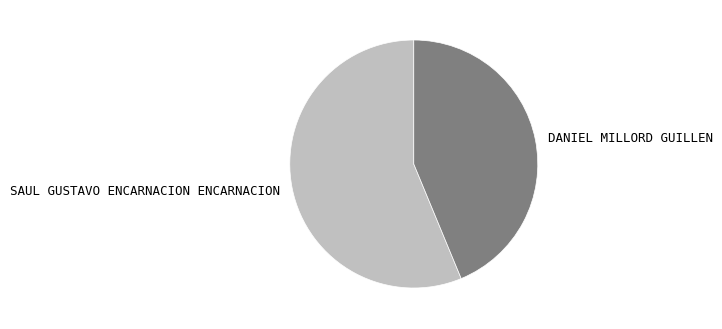

How many segments does this pie chart have?

2